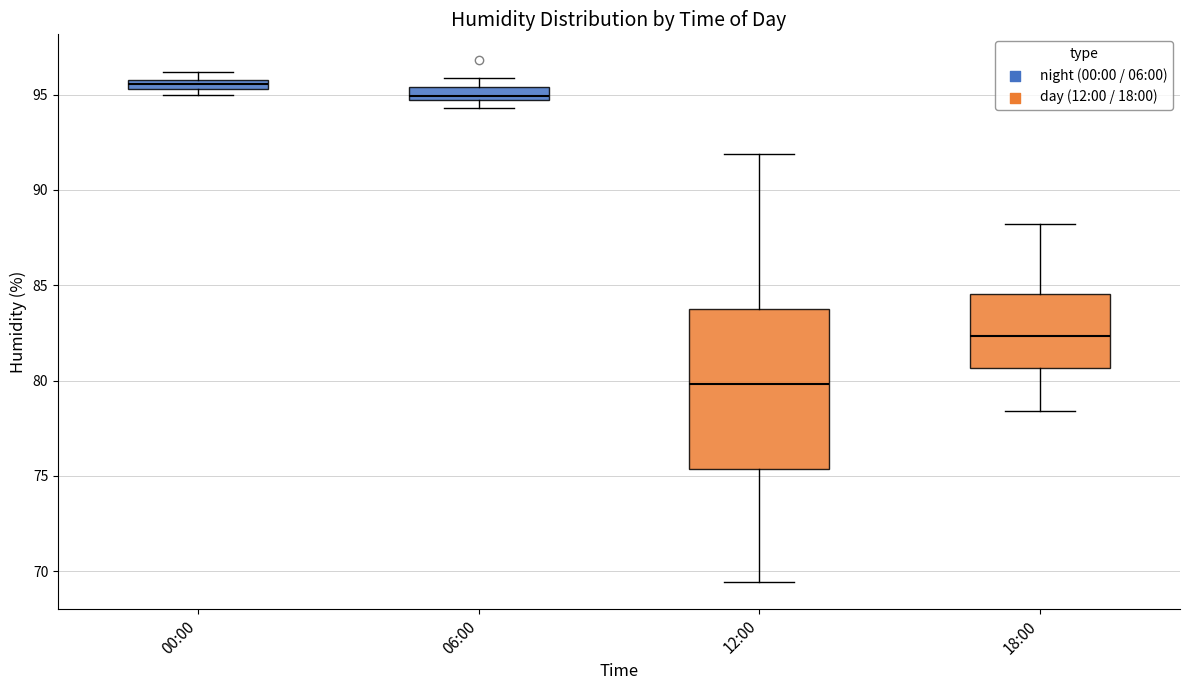

Where does the median line of the box for 06:00 sit on the y-axis? The values are not printed on the chart, so give them approximately, as read against the axis.

95.0